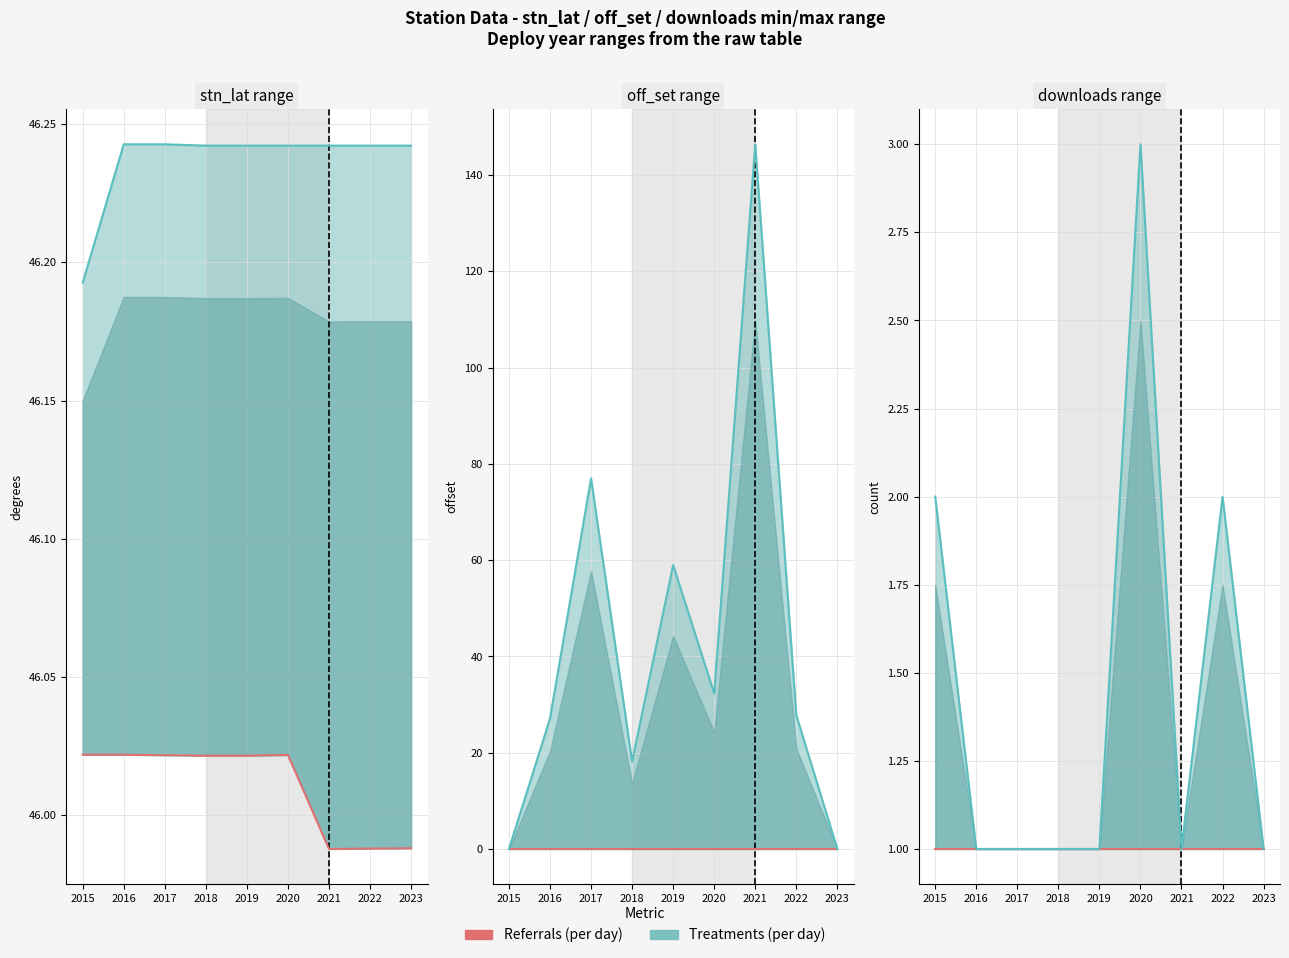

True or false: Treatments (per day) and Referrals (per day) cross at least once.

False